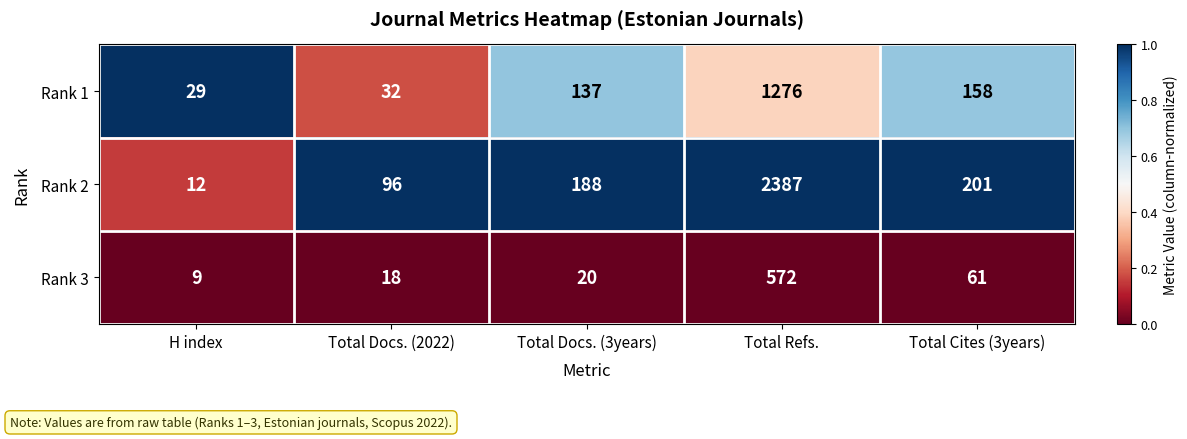

Reading left to right, list all the values displayed in this chart.

Rank 1: H index=29	Total Docs. (2022)=32	Total Docs. (3years)=137	Total Refs.=1276	Total Cites (3years)=158
Rank 2: H index=12	Total Docs. (2022)=96	Total Docs. (3years)=188	Total Refs.=2387	Total Cites (3years)=201
Rank 3: H index=9	Total Docs. (2022)=18	Total Docs. (3years)=20	Total Refs.=572	Total Cites (3years)=61